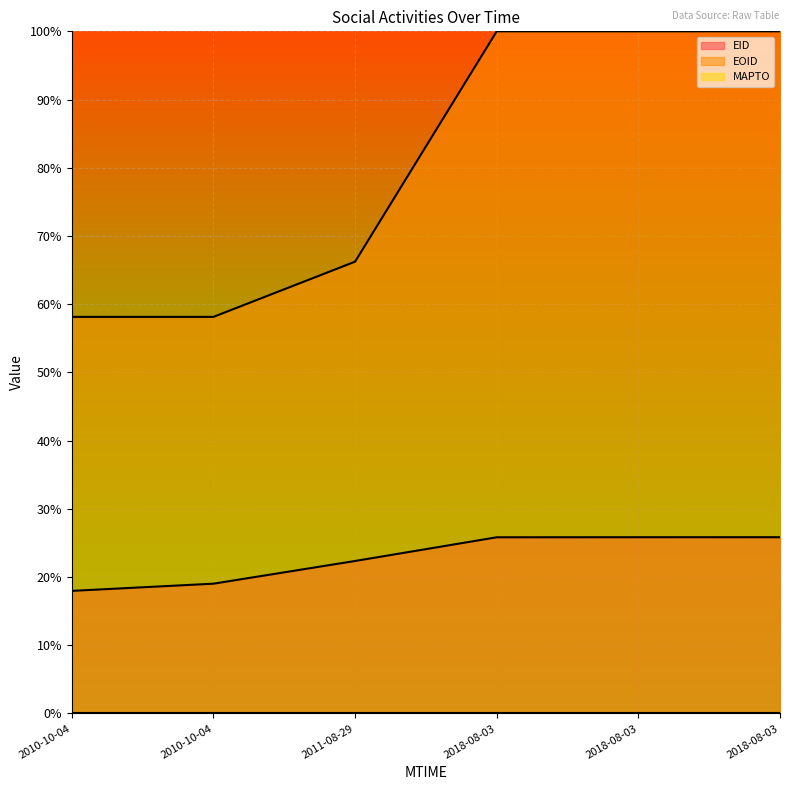

What is the sum of all EID values?

1.4